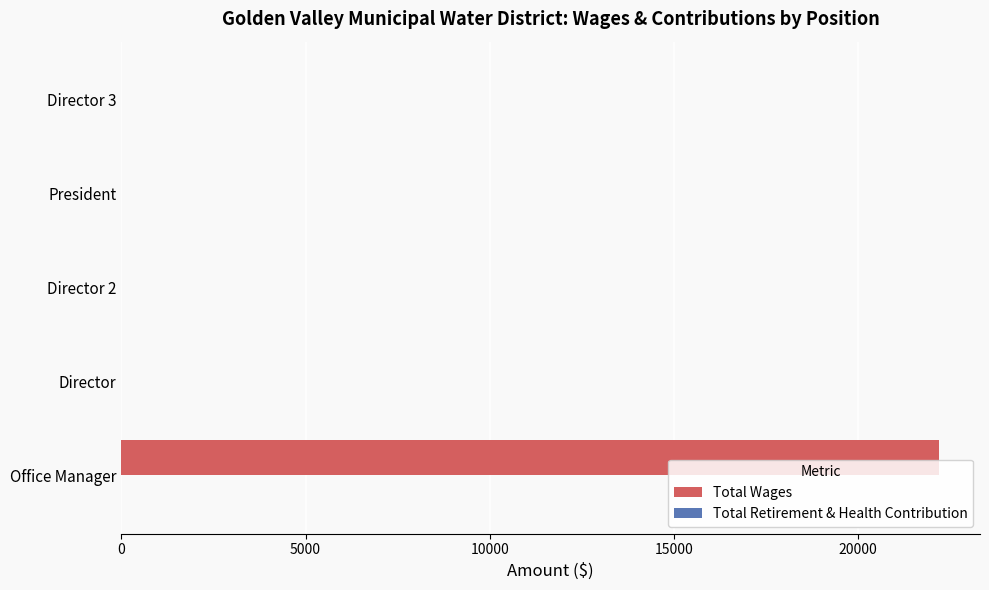

True or false: the data shows 0 at President.

True